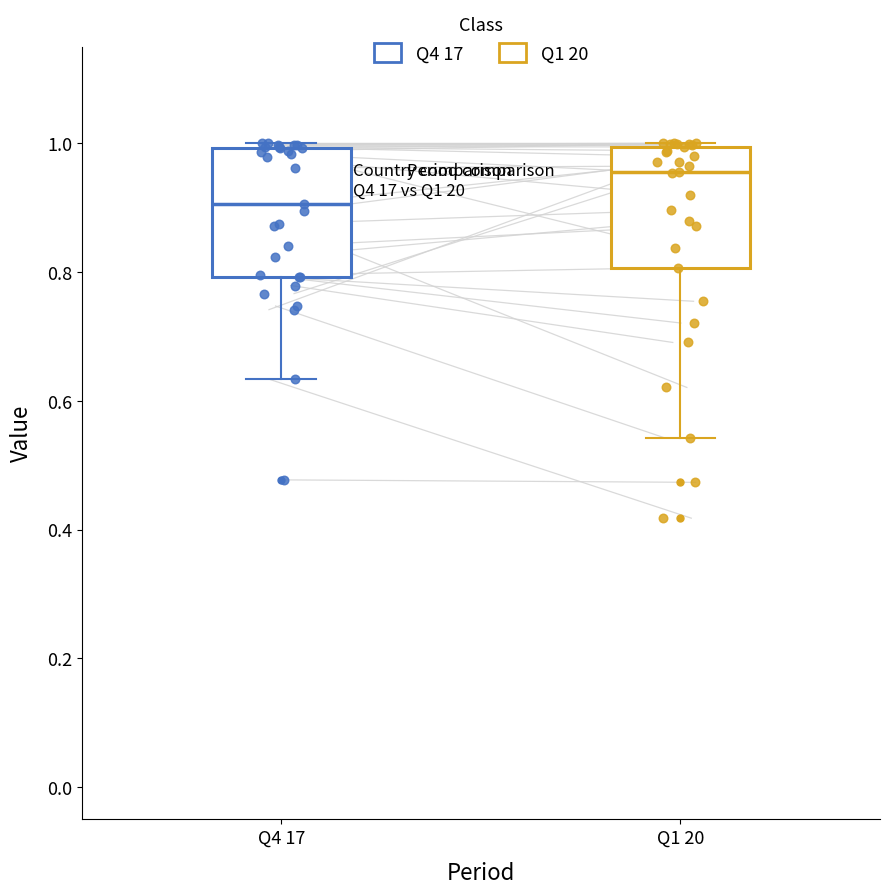

Reading left to right, read every box against the y-axis: the position of its median line, the range the box covers, and the ends of its whiskers. The values are not printed on the chart, so give them approximately, as read against the axis.

Q4 17: median 0.90, box 0.80 to 1.00, whiskers 0.64 to 1.00 (just above the box's upper edge)
Q1 20: median 0.96, box 0.80 to 1.00, whiskers 0.54 to 1.00